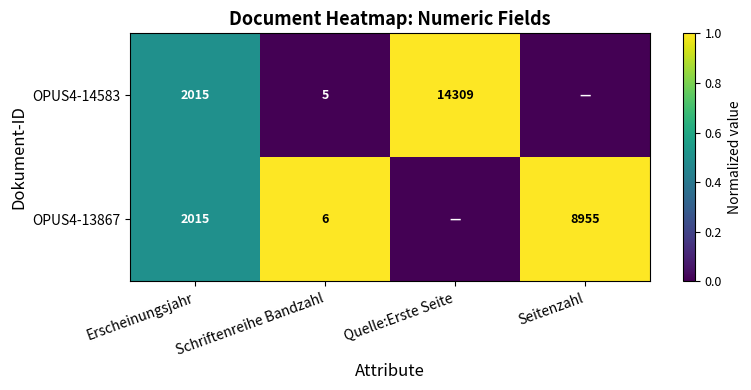

Rank the series at Schriftenreihe Bandzahl from highest to lowest value.

OPUS4-13867, OPUS4-14583